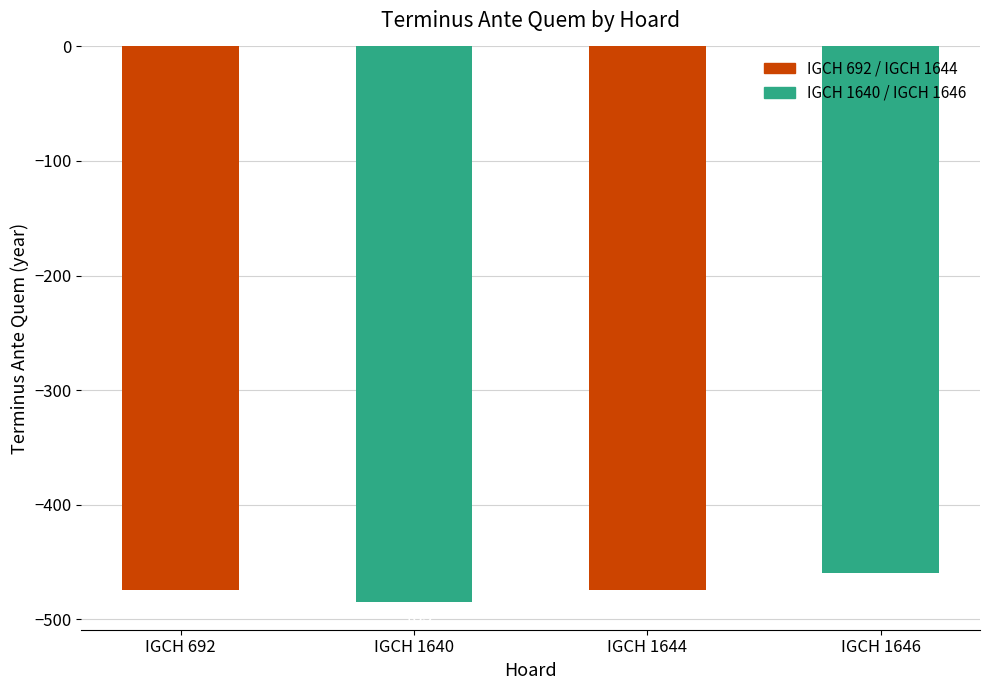

What is the difference between the values at IGCH 1646 and IGCH 1640?

25